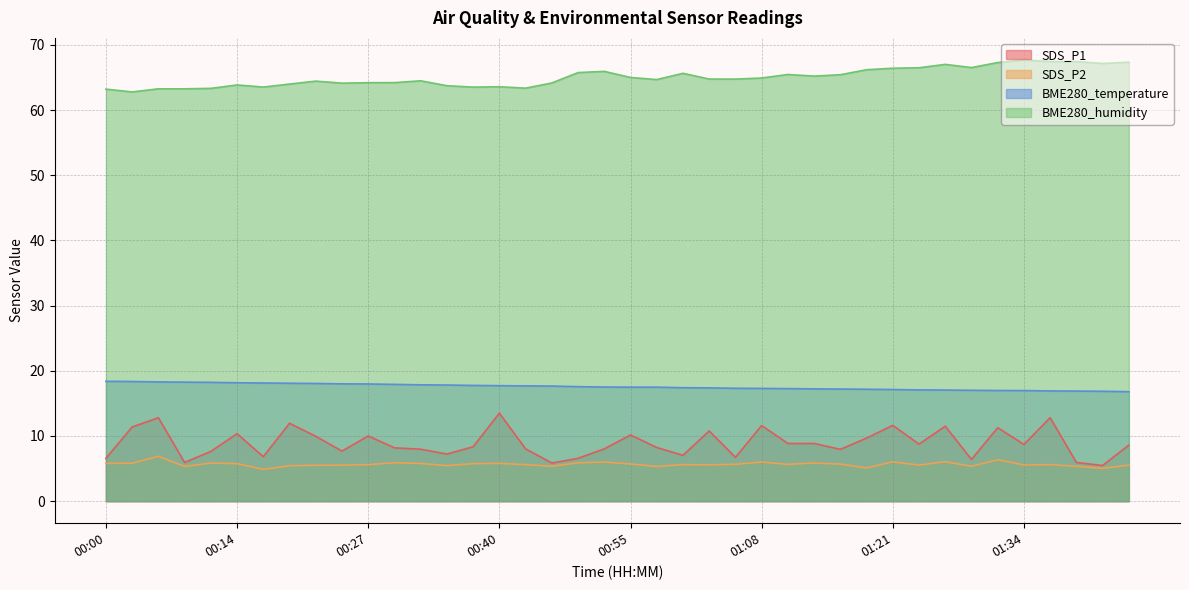

What is the value of the SDS_P2 point at the 4th from the left?

5.3